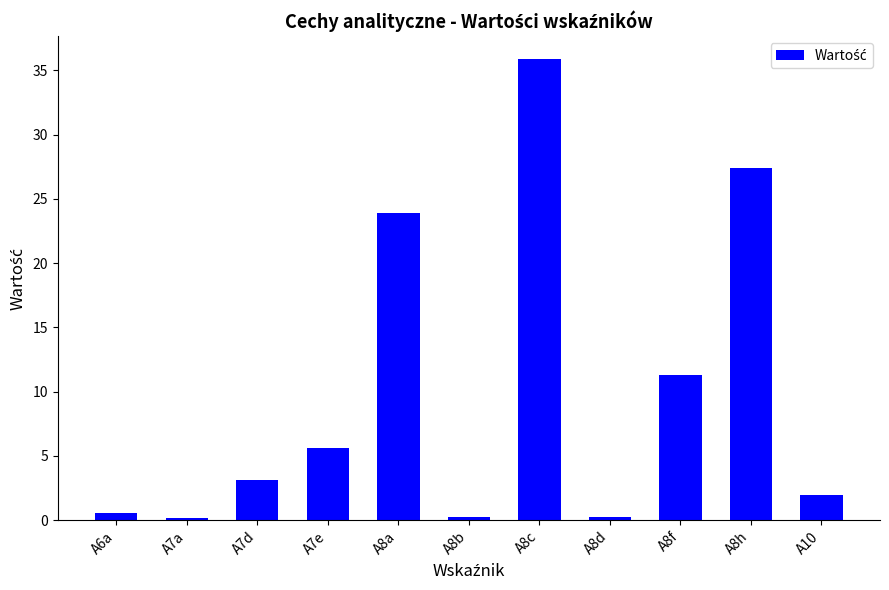

What is the difference between the values at A7a and A8f?

11.1